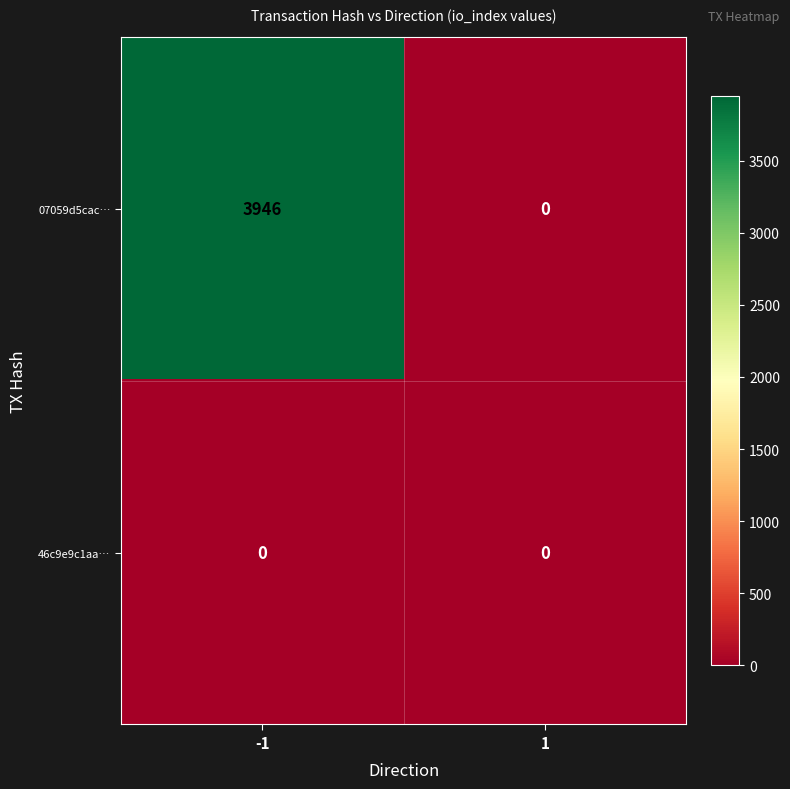

The 07059d5cac… series shows 2161 at -1. True or false?

False